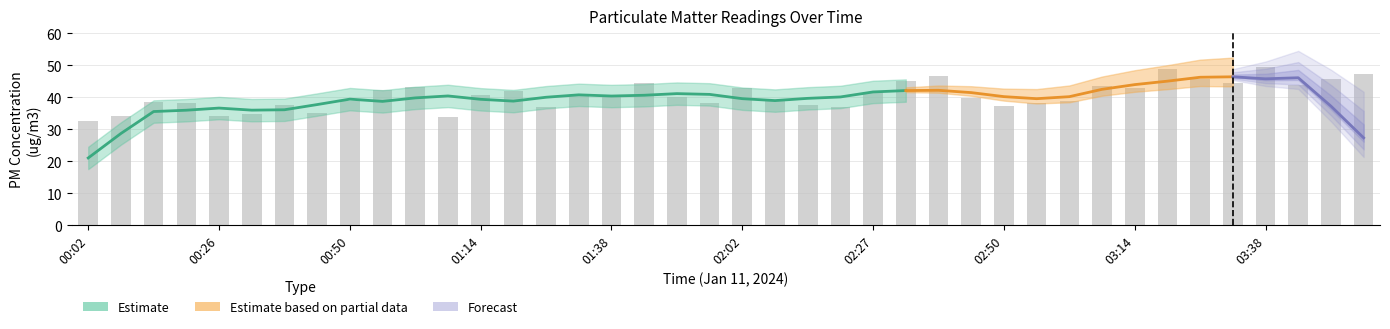

Are the bars horizontal?

No